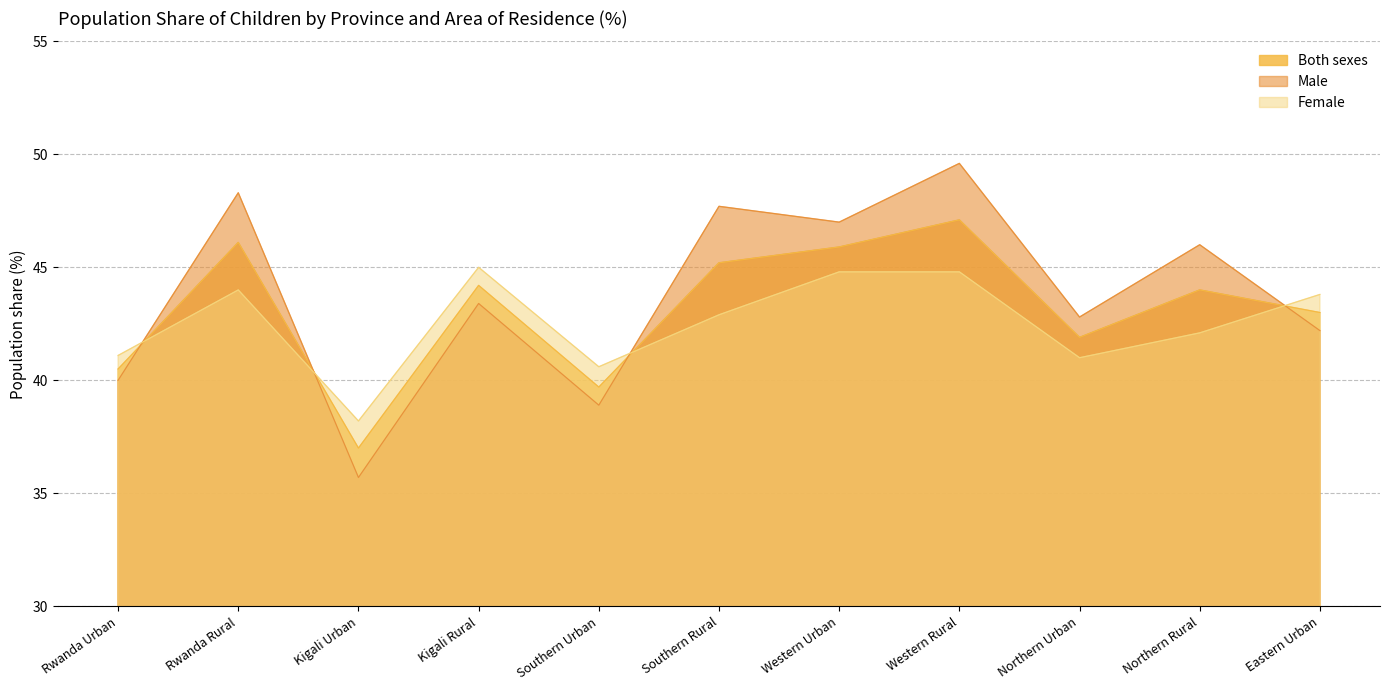

True or false: Both sexes and Male intersect in this chart.

True